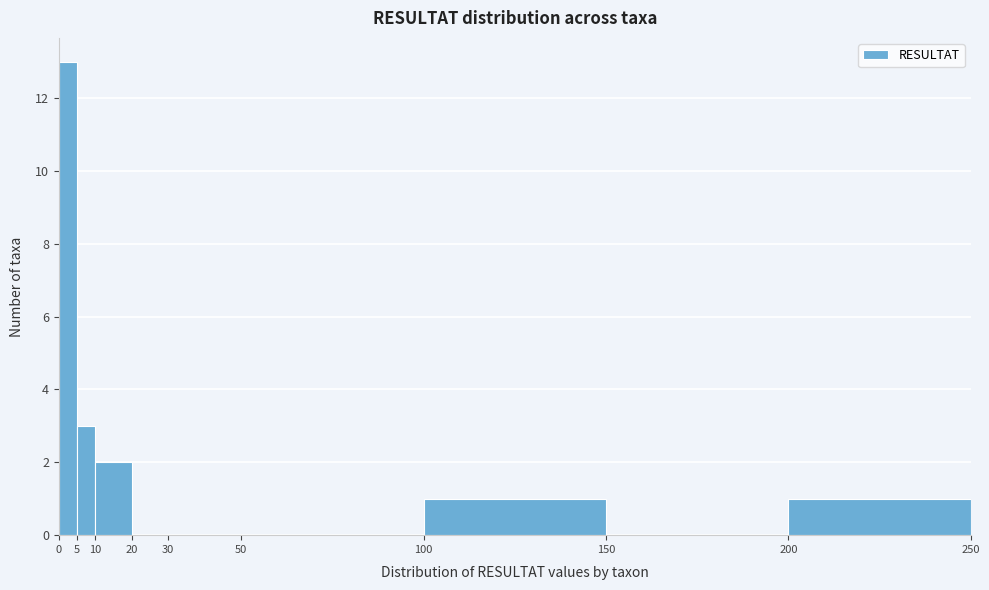

How tall is the bar that spans 100 to 150 on the x-axis? The values are not printed on the chart, so give them approximately, as read against the axis.

1